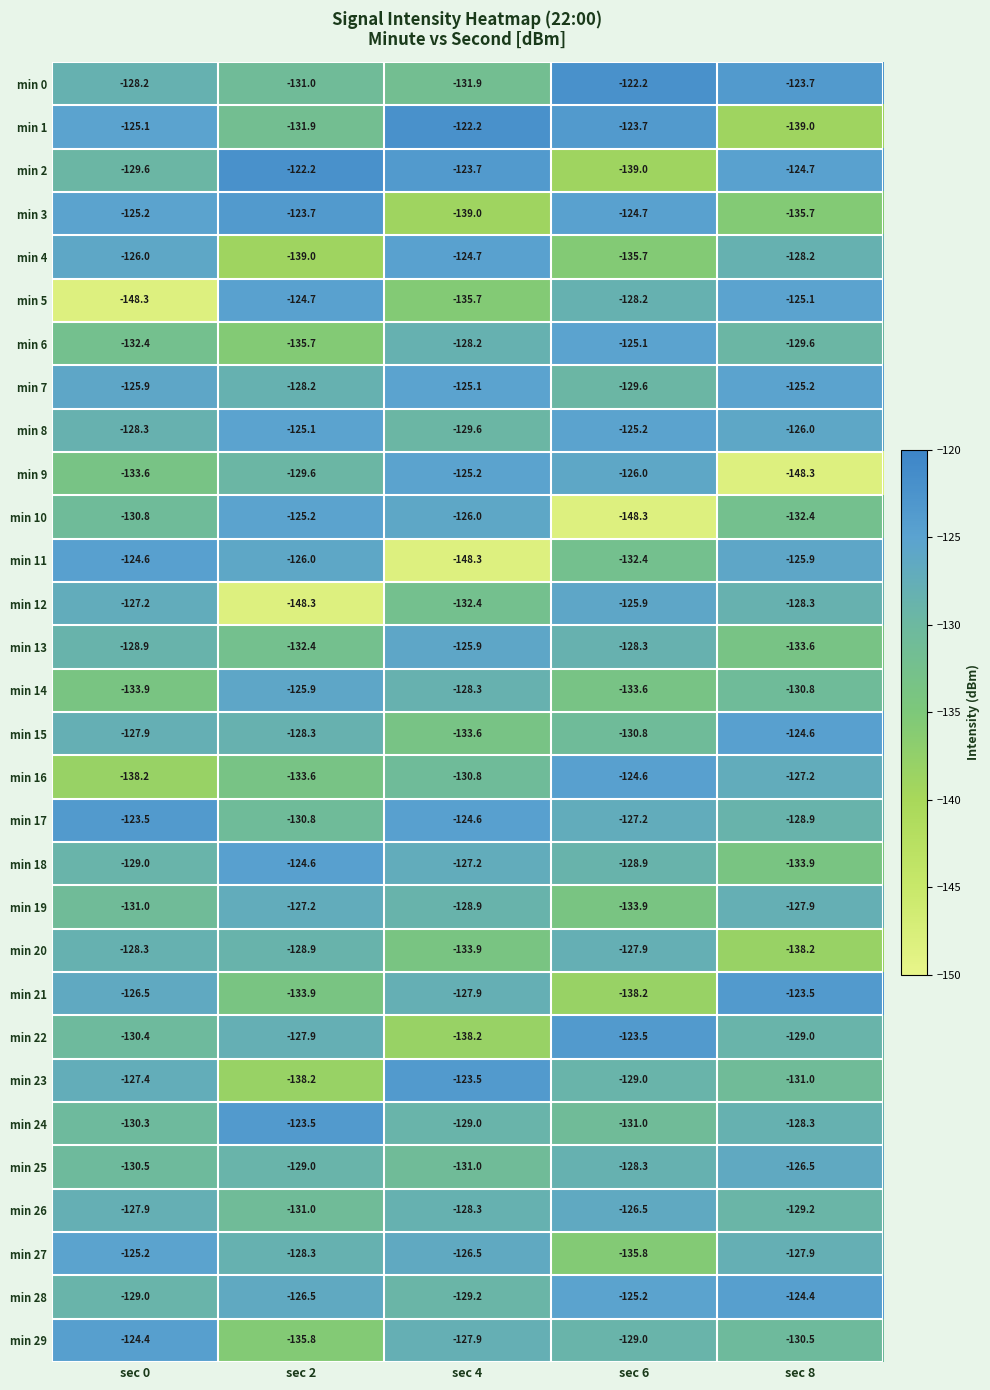

True or false: min 15 has a value of -82.6 at sec 0.

False